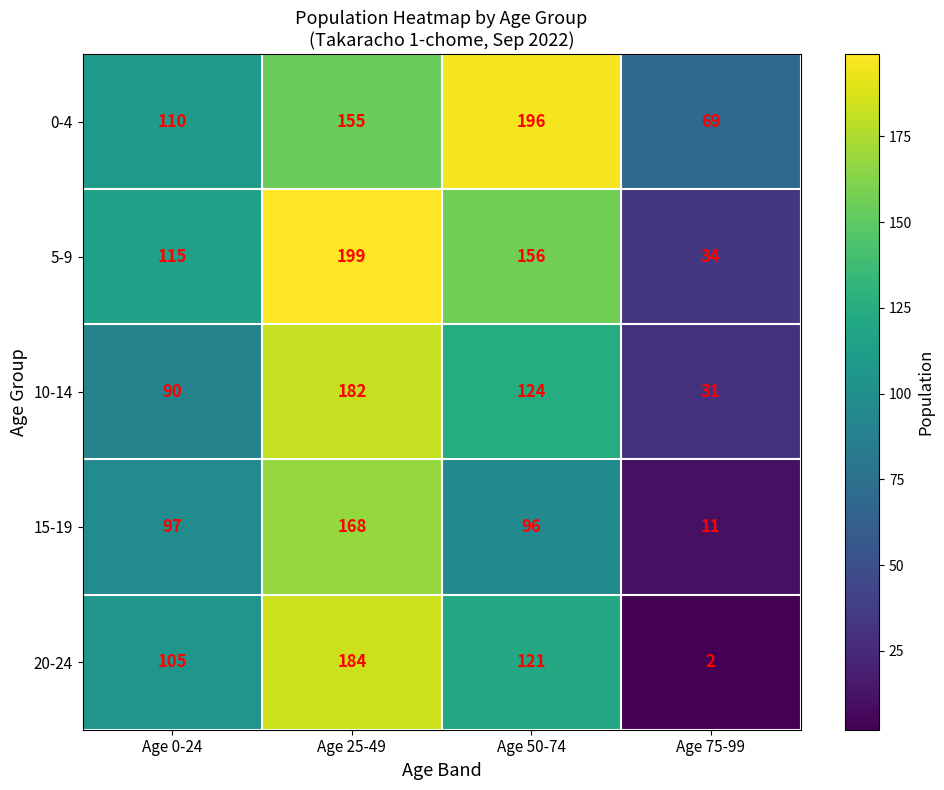

What is the spread (max minus min) of values at Age 25-49?

44